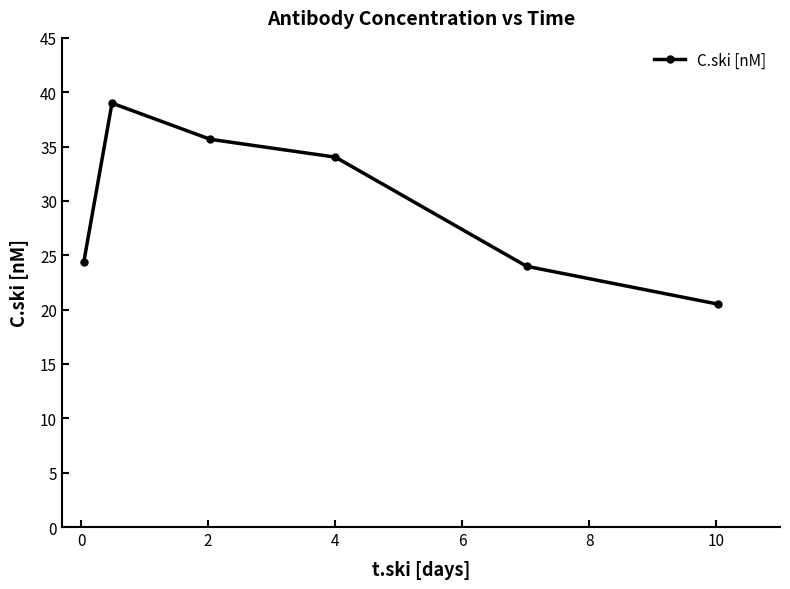

How many distinct data groups are displayed?

1